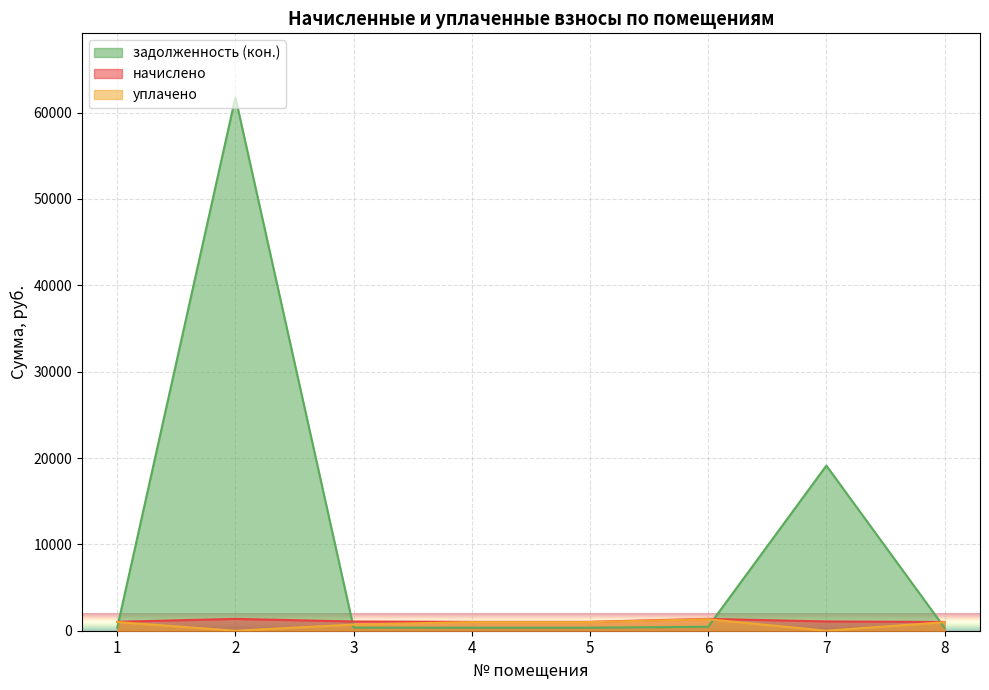

The уплачено series shows 1882.5 at 6. True or false?

False